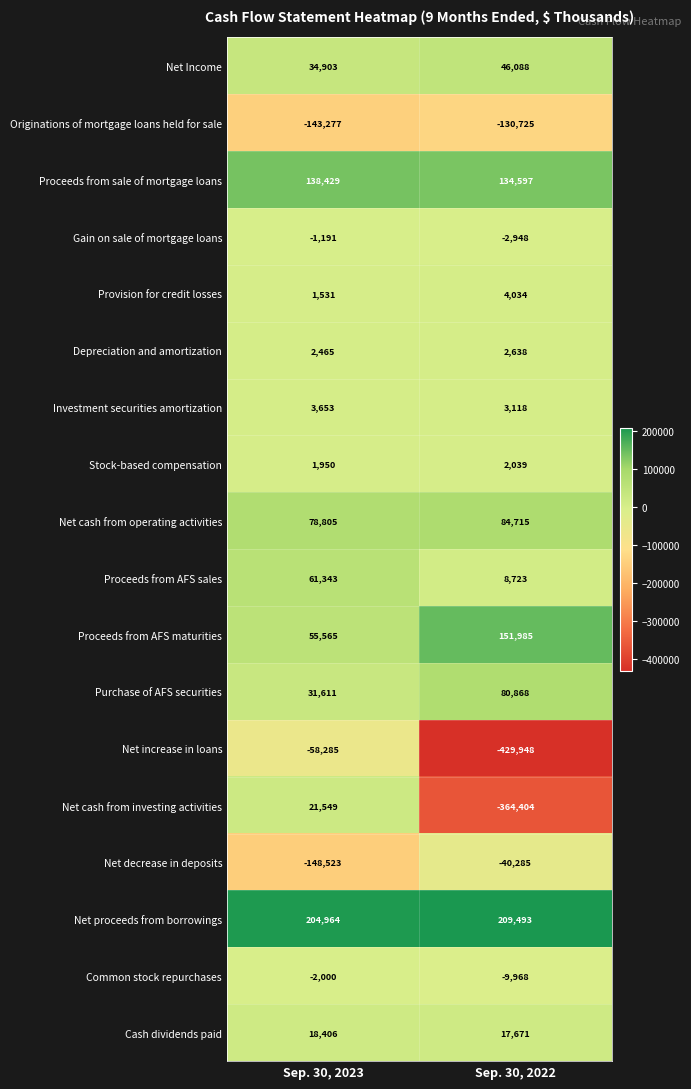

What is the total value across all series at Sep. 30, 2022?

-232309